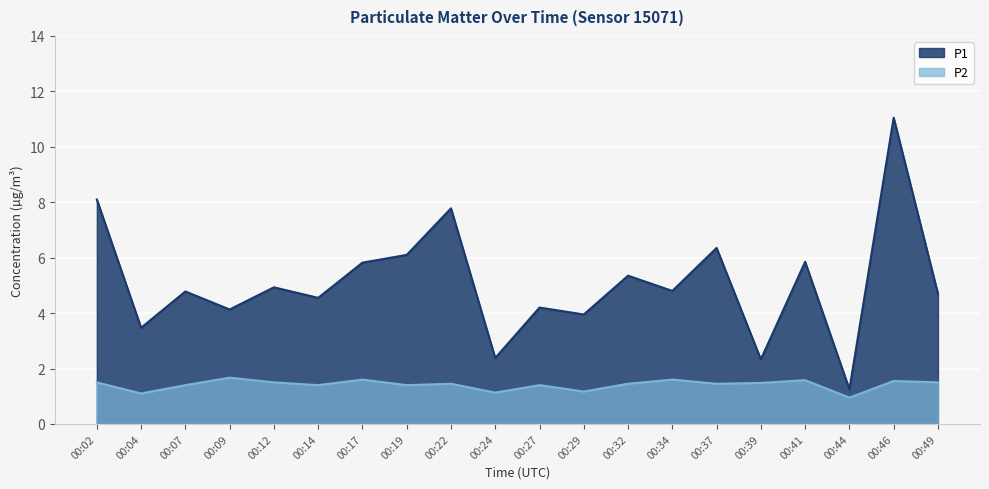

Which label corresponds to the largest value in the chart?

00:46